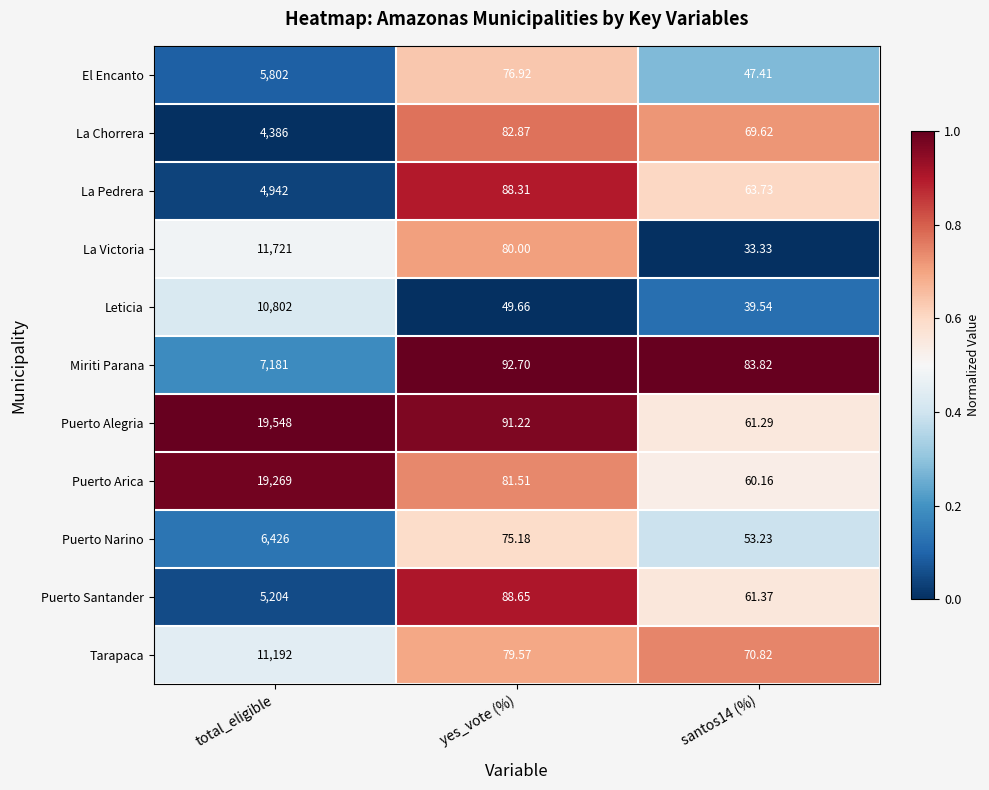

Which series changed the most between total_eligible and yes_vote (%)?

Puerto Alegria